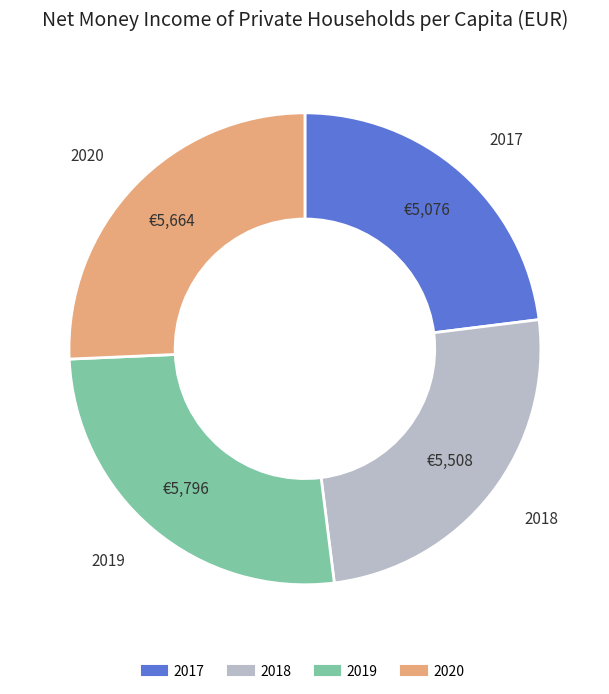

Do 2019 and 2020 together represent more than half of the pie?

Yes